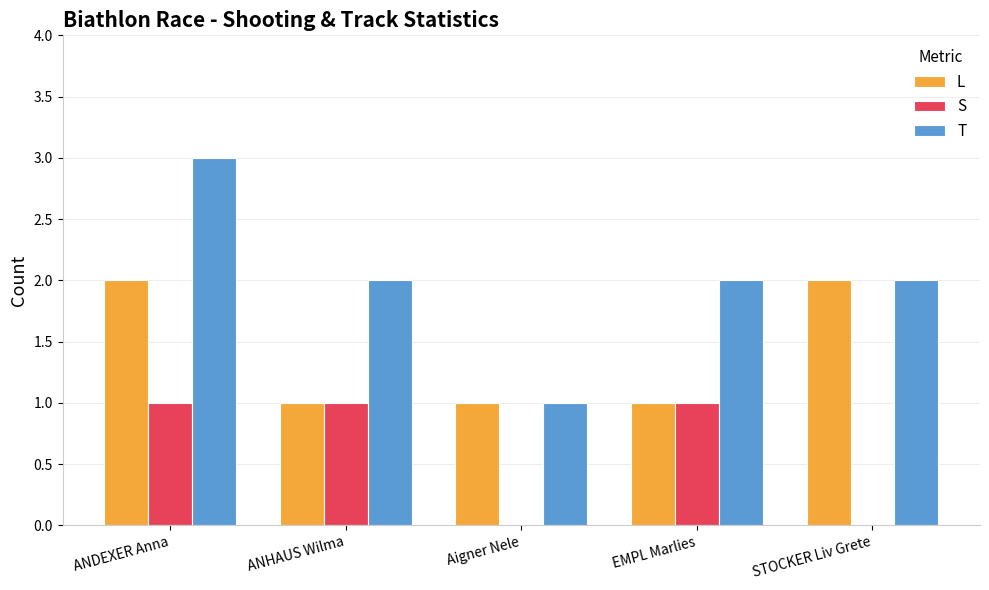

What value does the L series have at ANHAUS Wilma?

1